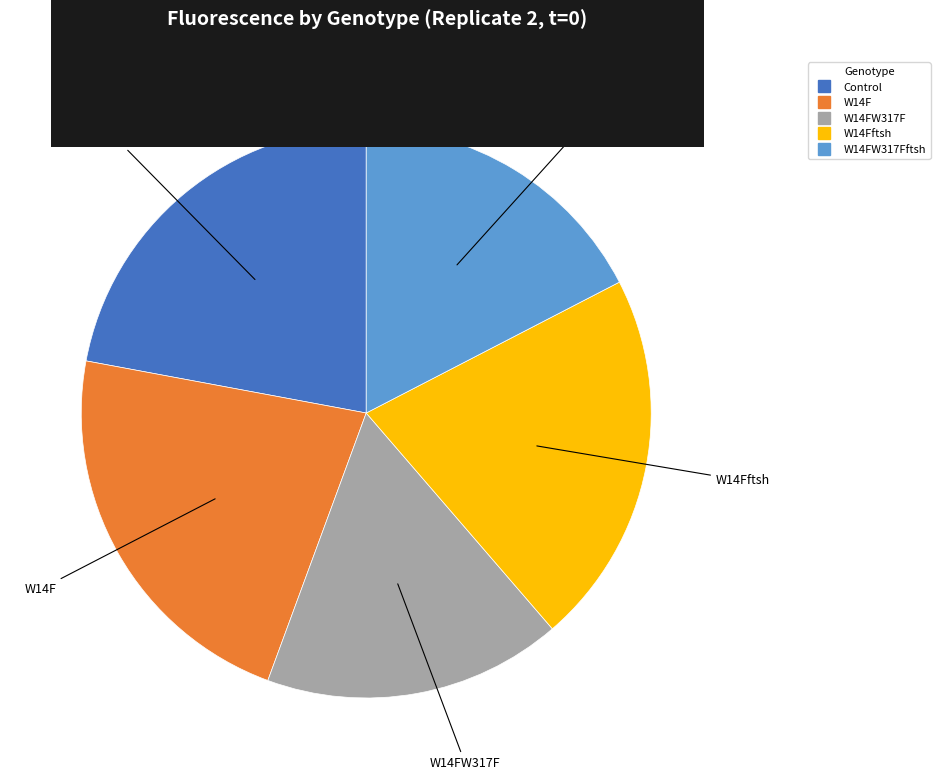

Is there a majority slice in this chart?

No